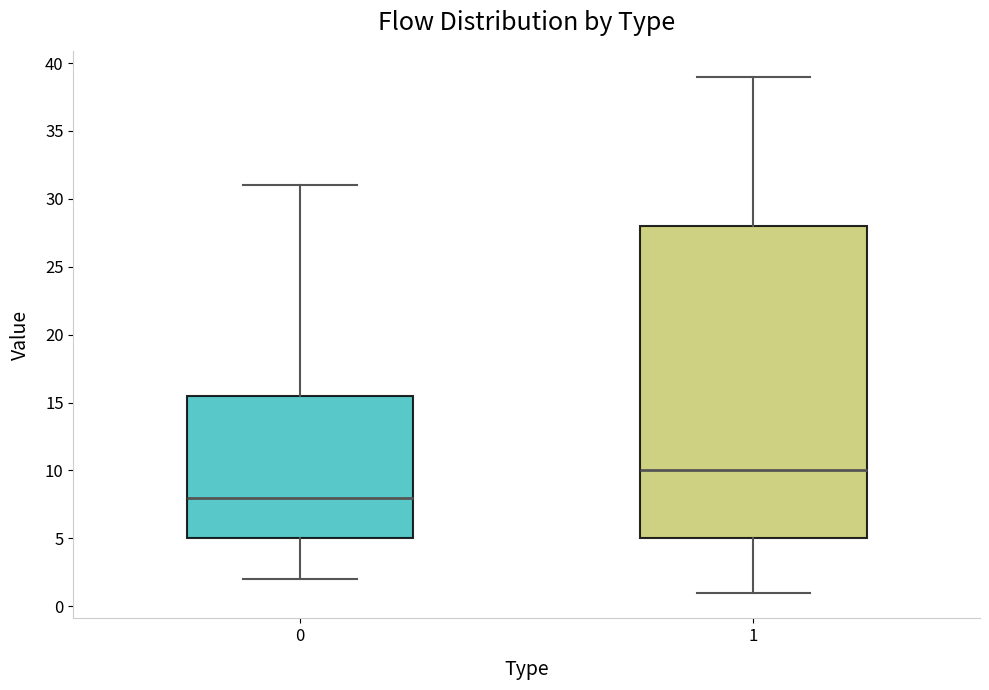

Which box is the tallest, from its lower edge to its upper edge?

1